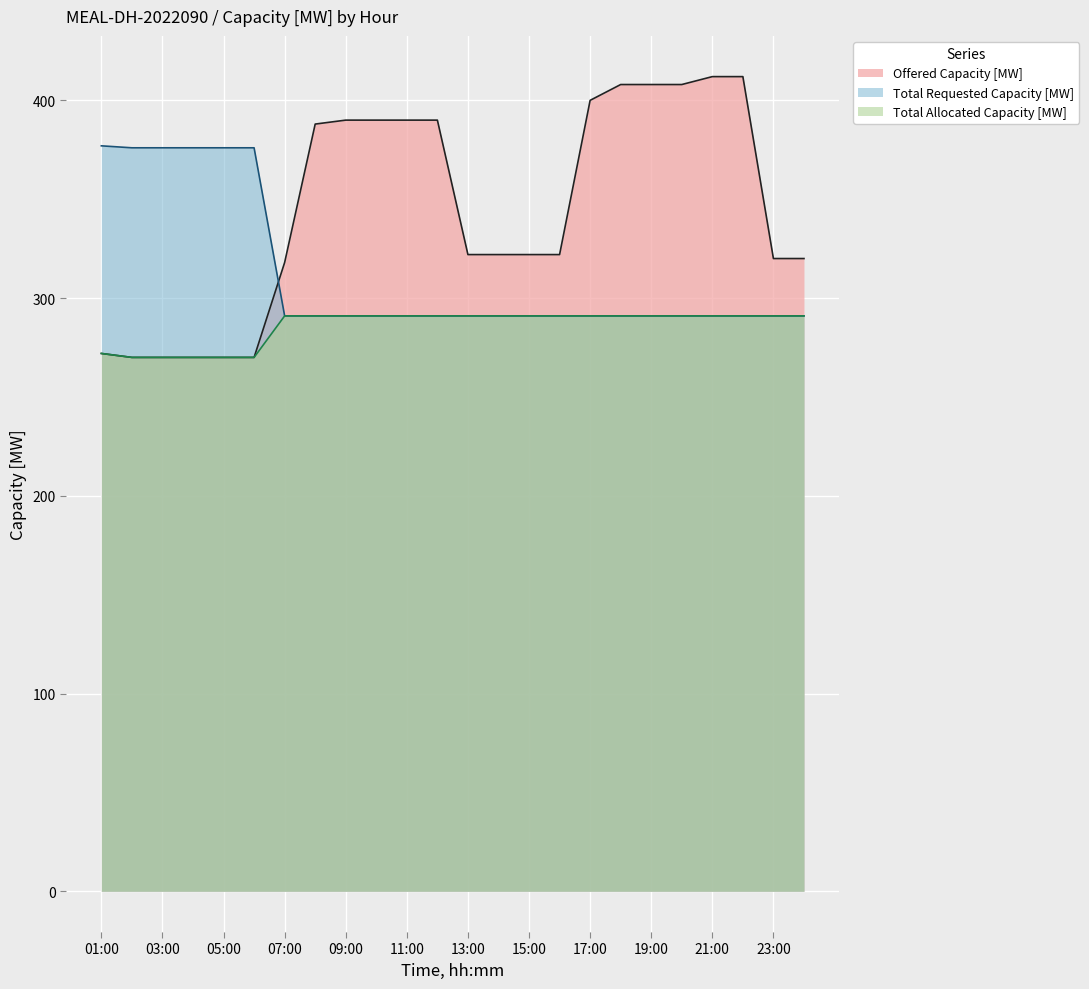

What is the highest value of the Offered Capacity [MW] series?

412